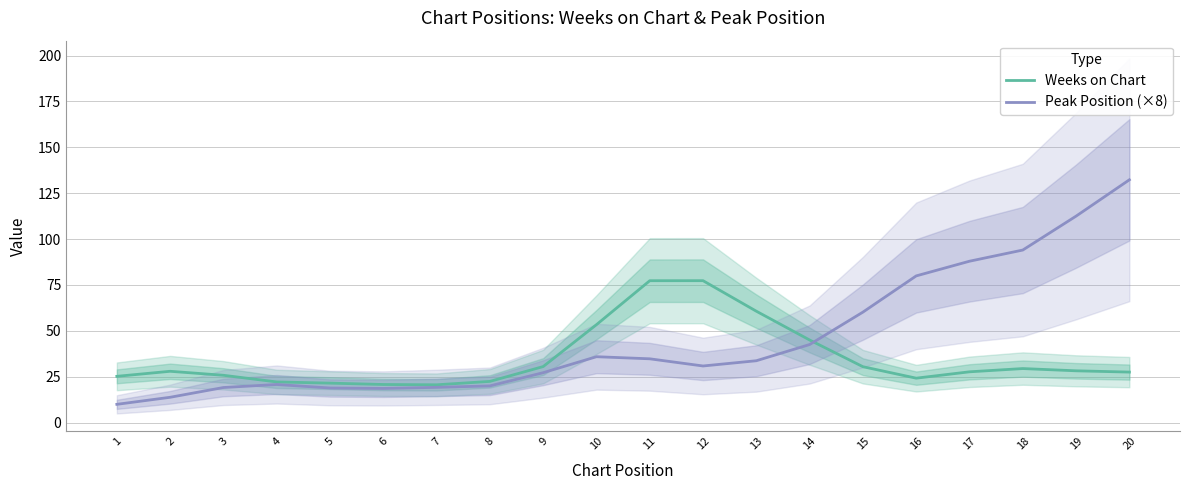

At which label does Peak Position (×8) first exceed 33?

10